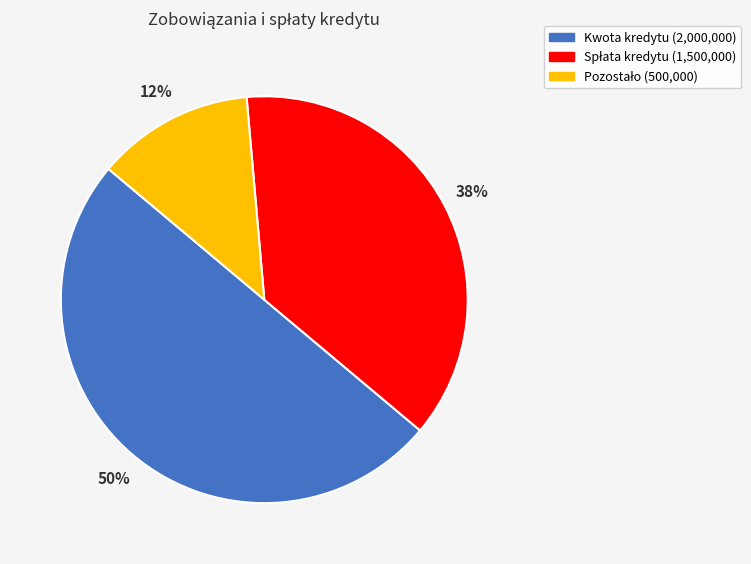

To the nearest percent, what percentage of the pie is Kwota kredytu?

50%